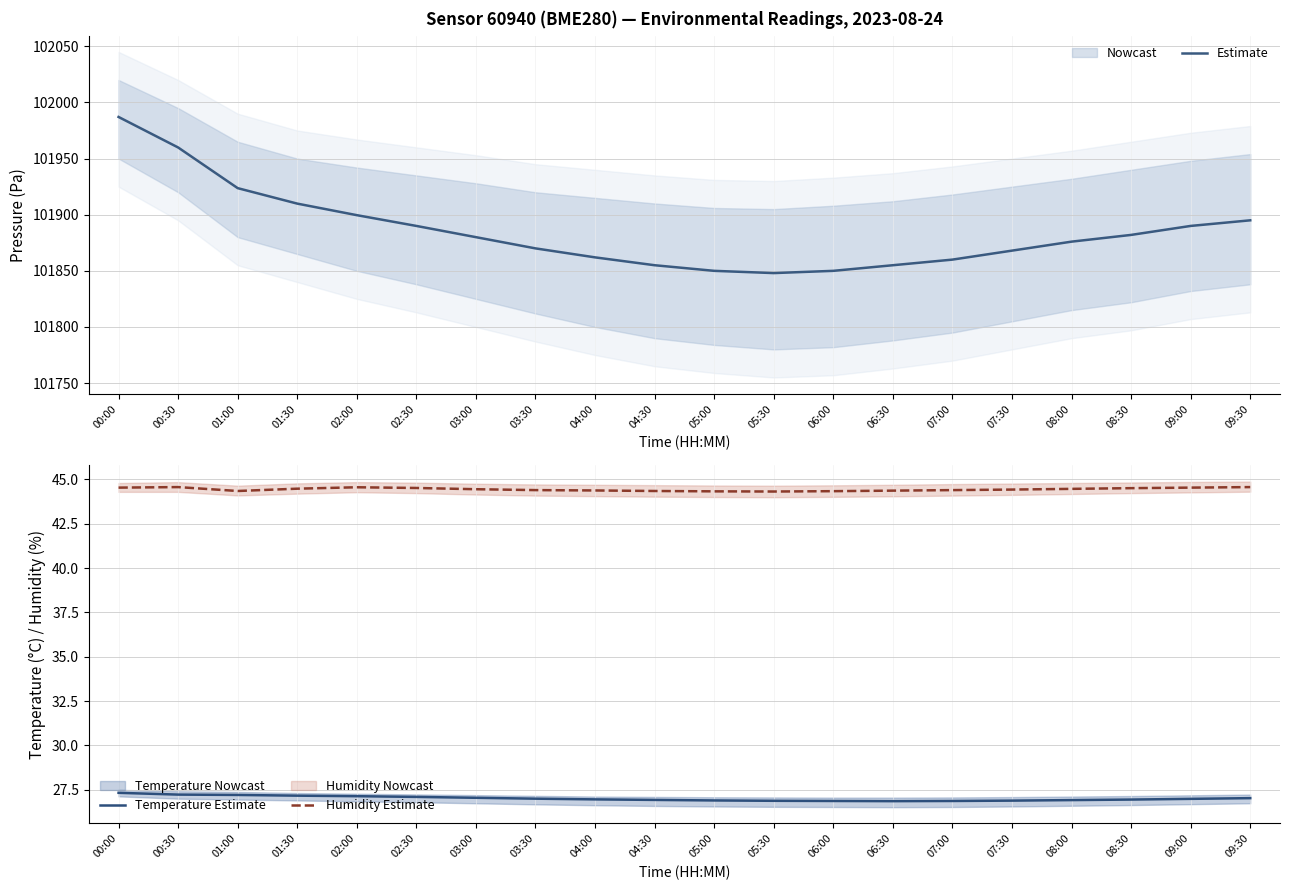

Where is Estimate nearest to the value 101917?

01:00